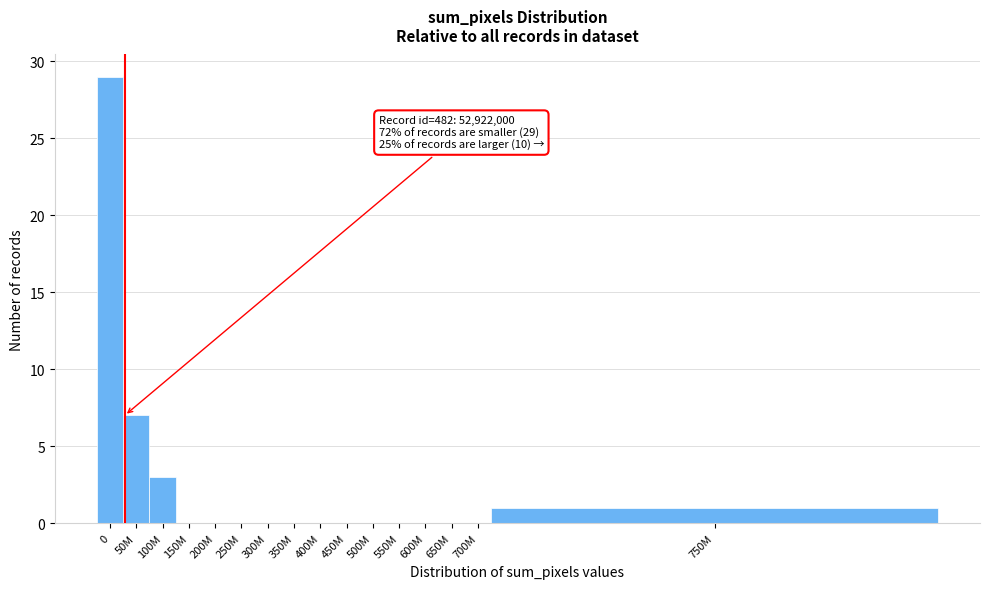

Reading left to right, transcribe all the data shown in this chart.

0=29	50M=7	100M=3	150M=0	200M=0	250M=0	300M=0	350M=0	400M=0	450M=0	500M=0	550M=0	600M=0	650M=0	700M=0	750M=1